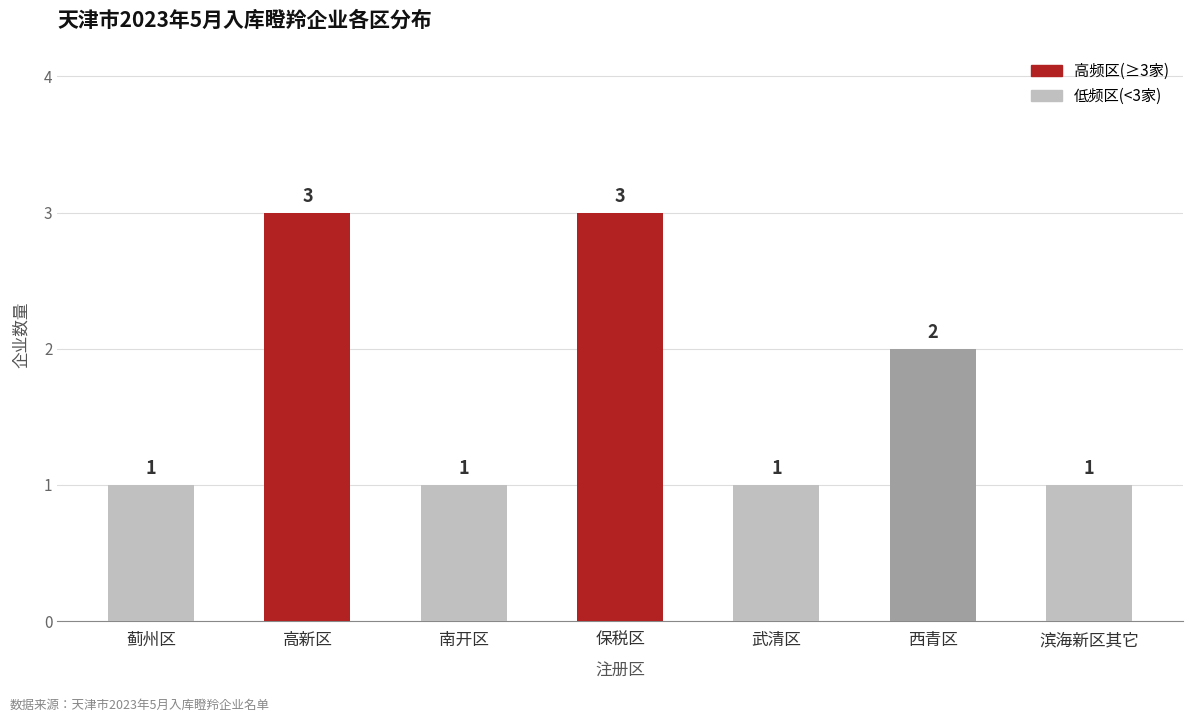

Reading left to right, transcribe all the data shown in this chart.

蓟州区=1	高新区=3	南开区=1	保税区=3	武清区=1	西青区=2	滨海新区其它=1